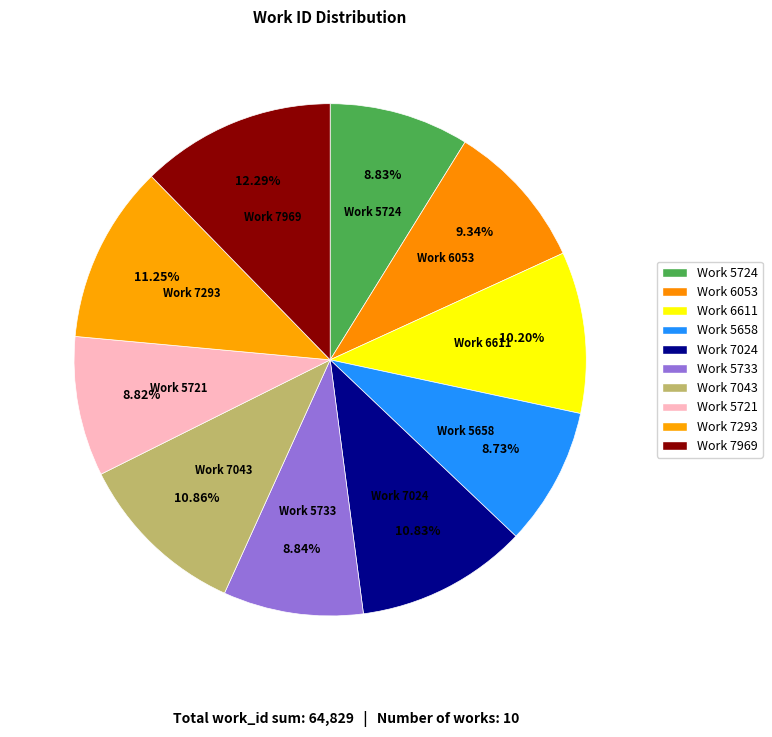

To the nearest percent, what portion does Work 6053 represent?

9%